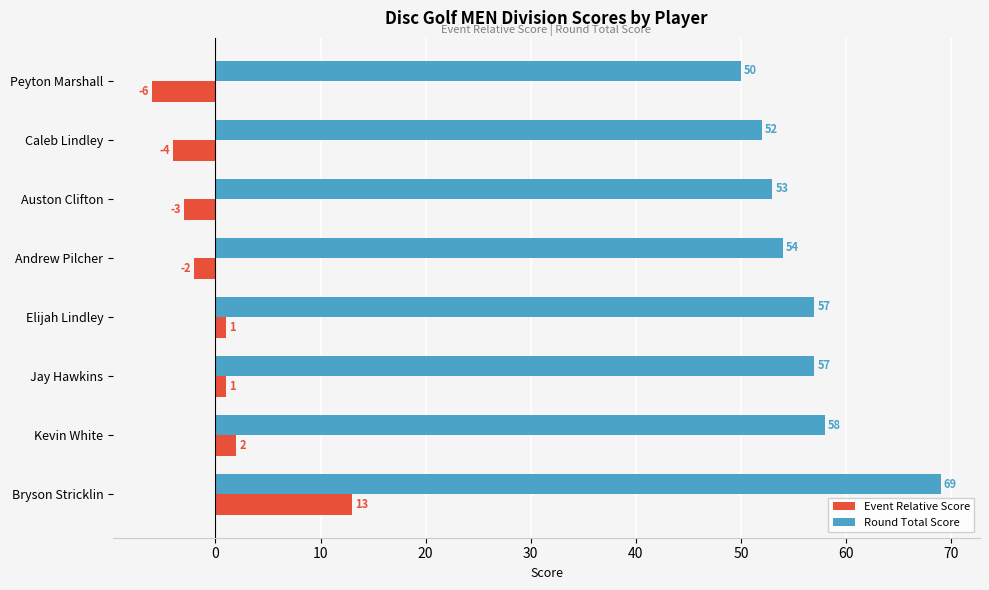

Which series has the largest total across all categories?

Round Total Score